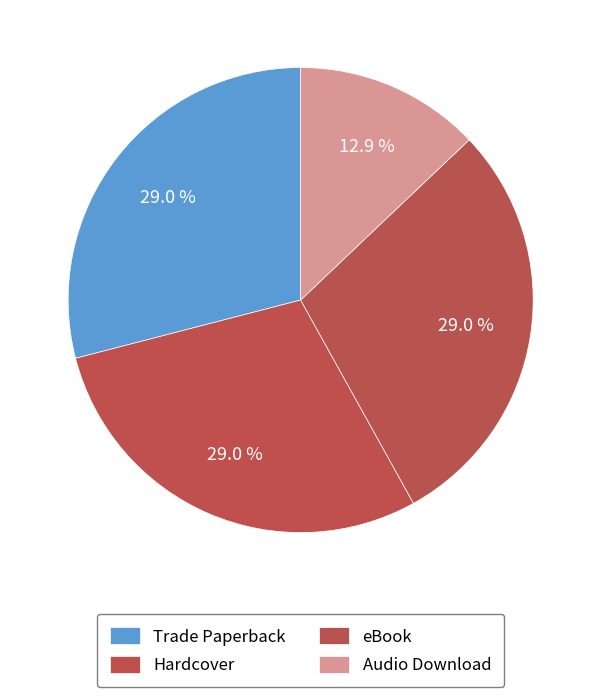

How many slices are in this pie chart?

4